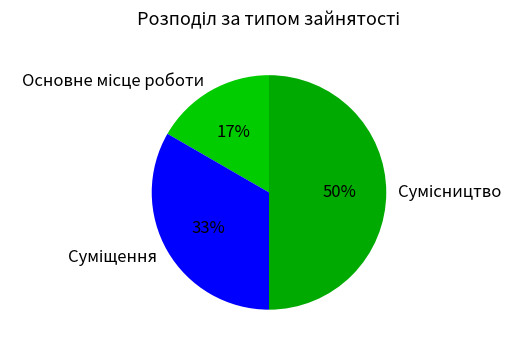

To the nearest percent, what is the average slice percentage?

33%